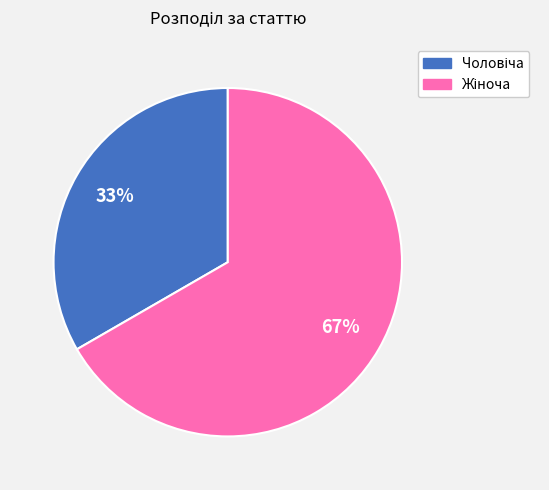

Does any single category account for the majority?

Yes